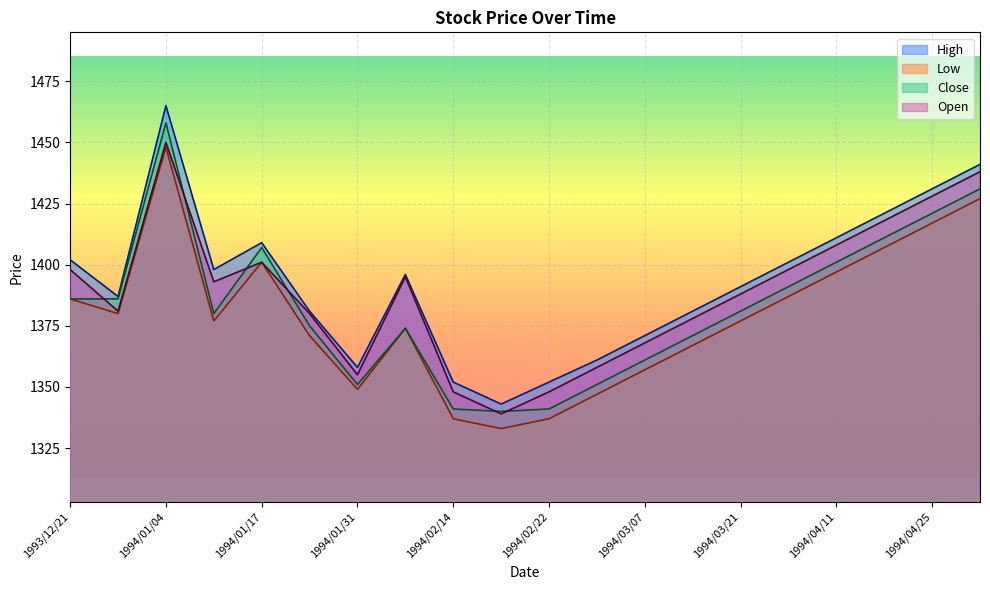

Which category has the lowest value across all series?

1994/02/18